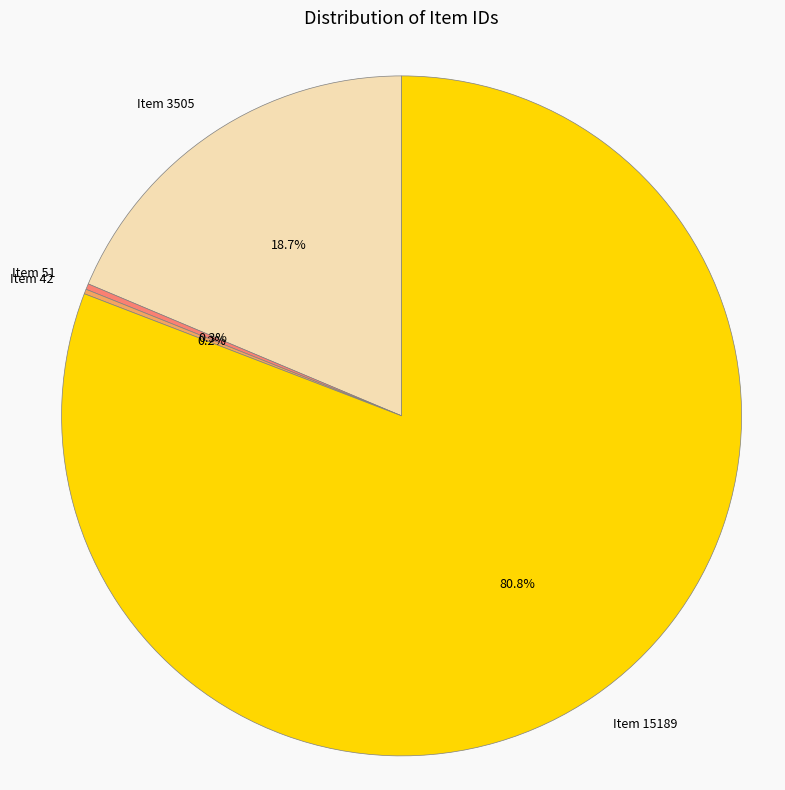

Is Item 15189 the majority of the pie?

Yes